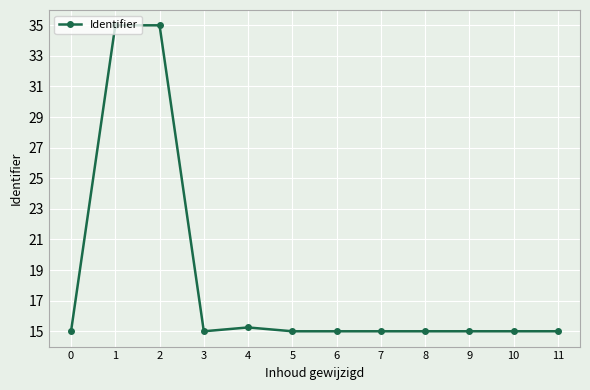

How many categories are shown in the chart?

12